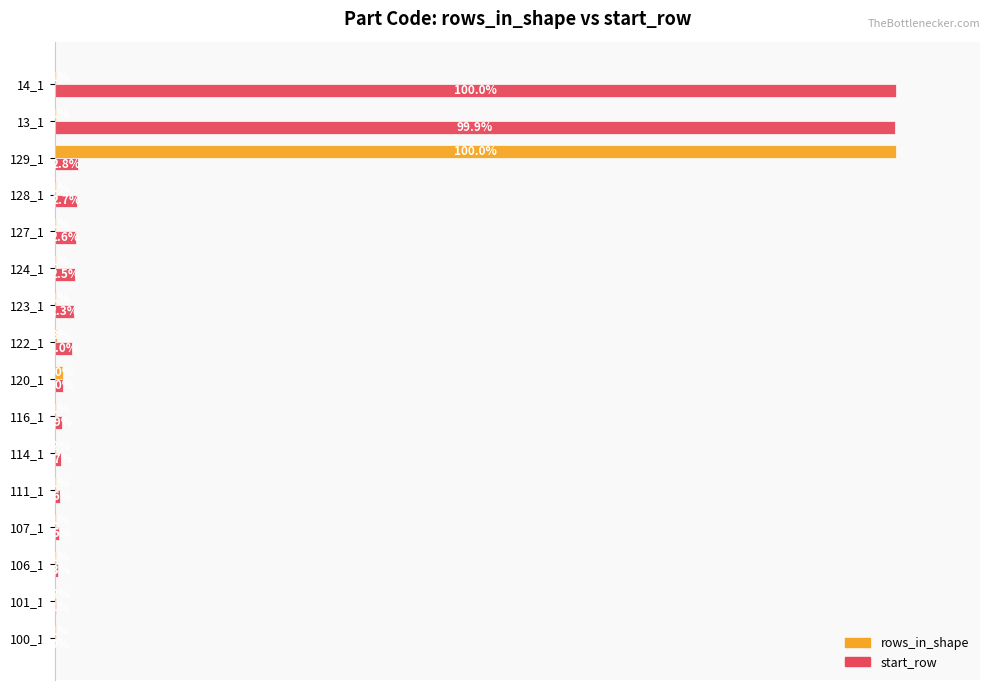

Between 106_1 and 127_1, which series saw the biggest shift?

start_row